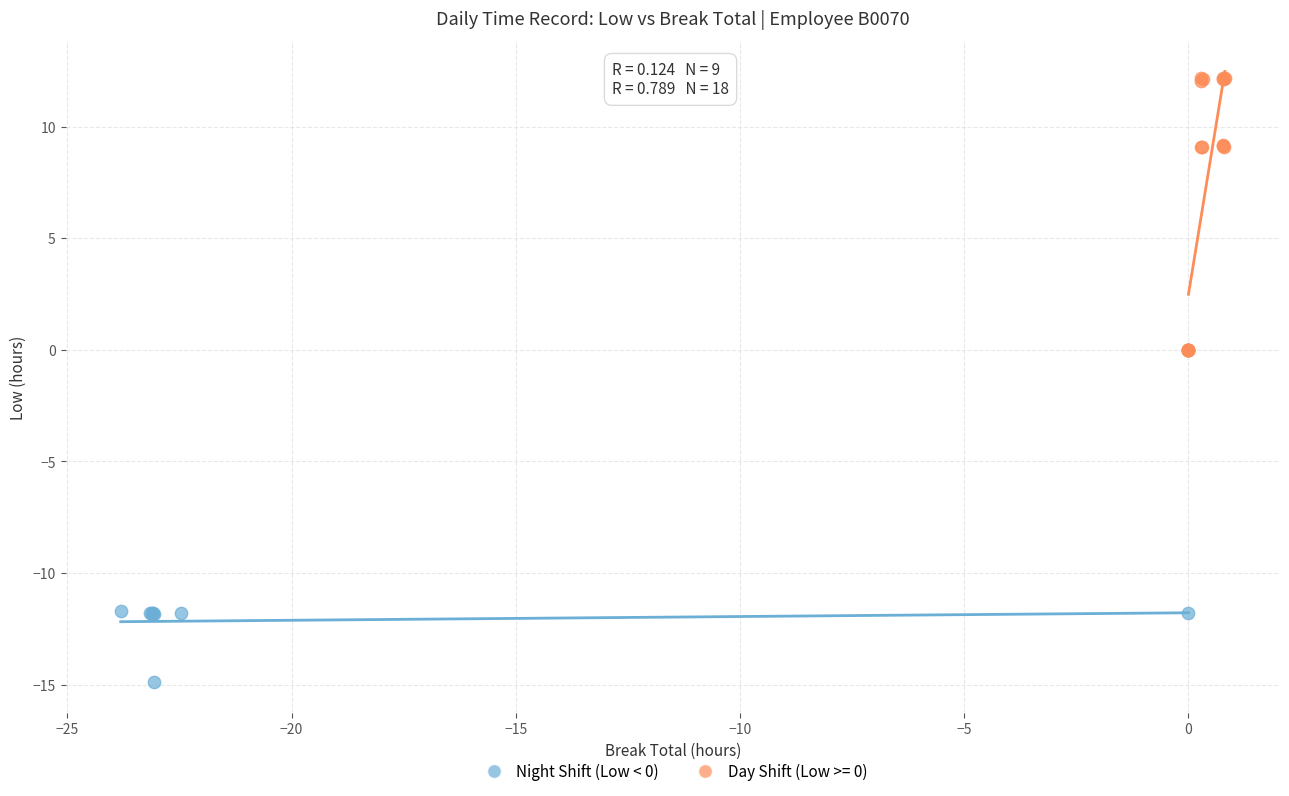

Which series reaches the maximum Y coordinate?

Day Shift (Low >= 0)